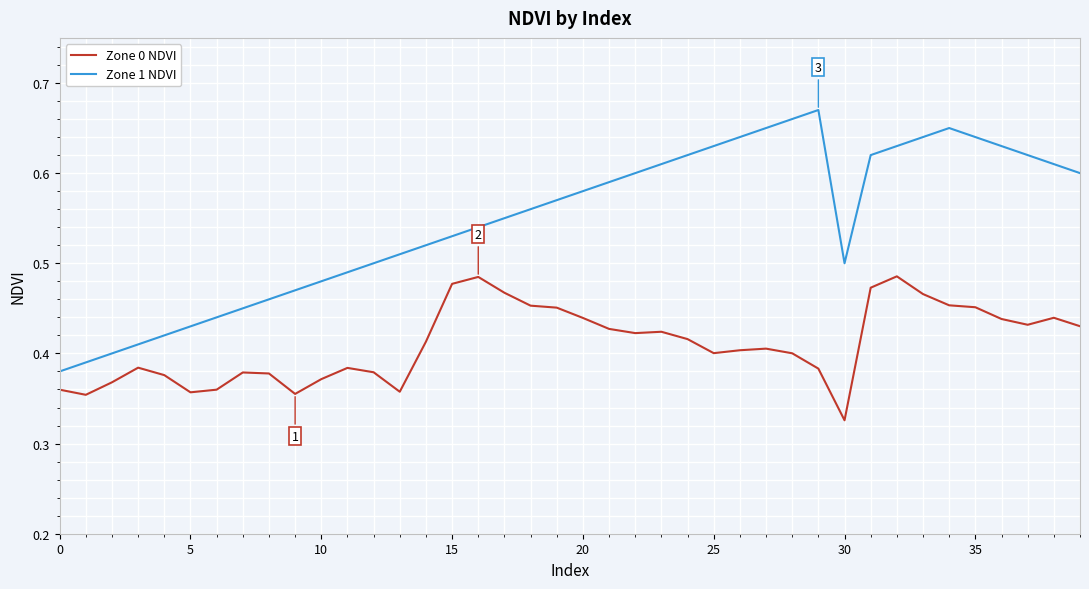

True or false: Zone 0 NDVI and Zone 1 NDVI cross at least once.

False